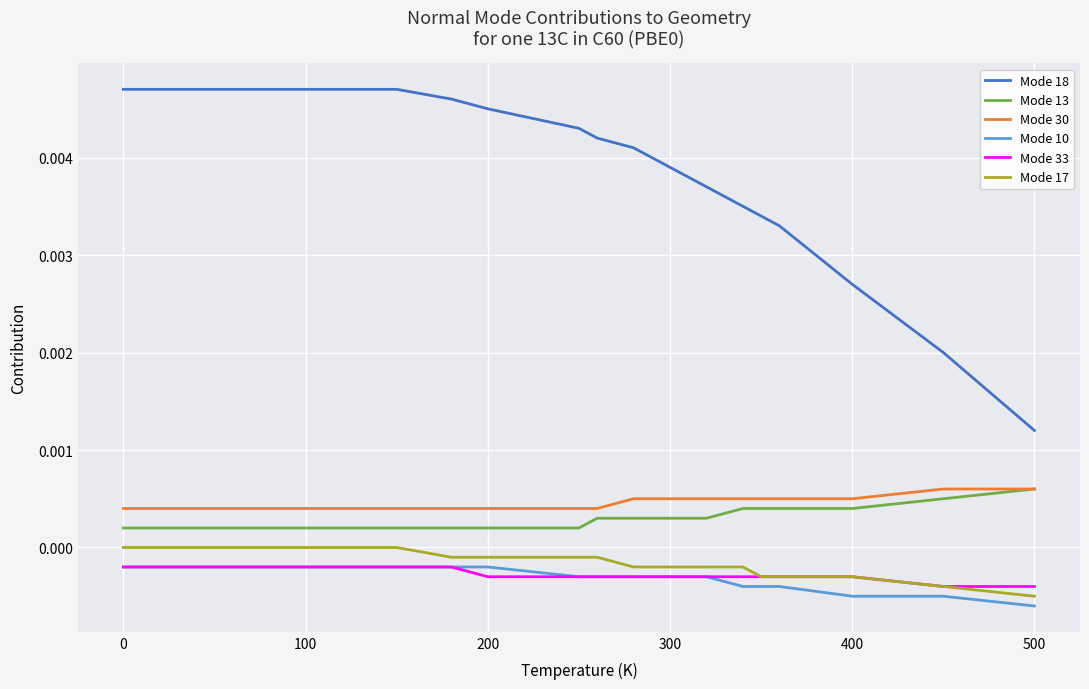

Which series has the largest range (max minus min)?

Mode 18